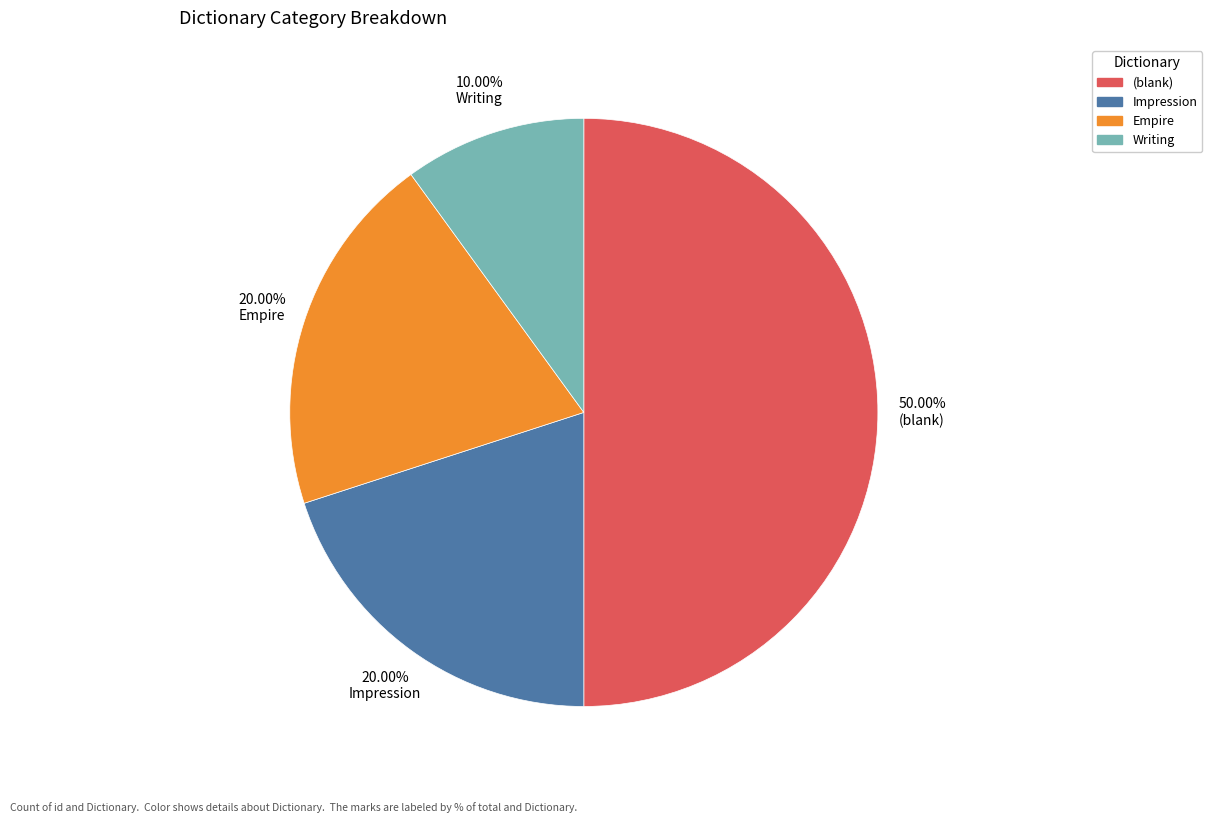

What portion of the pie excludes Writing?

90.0%